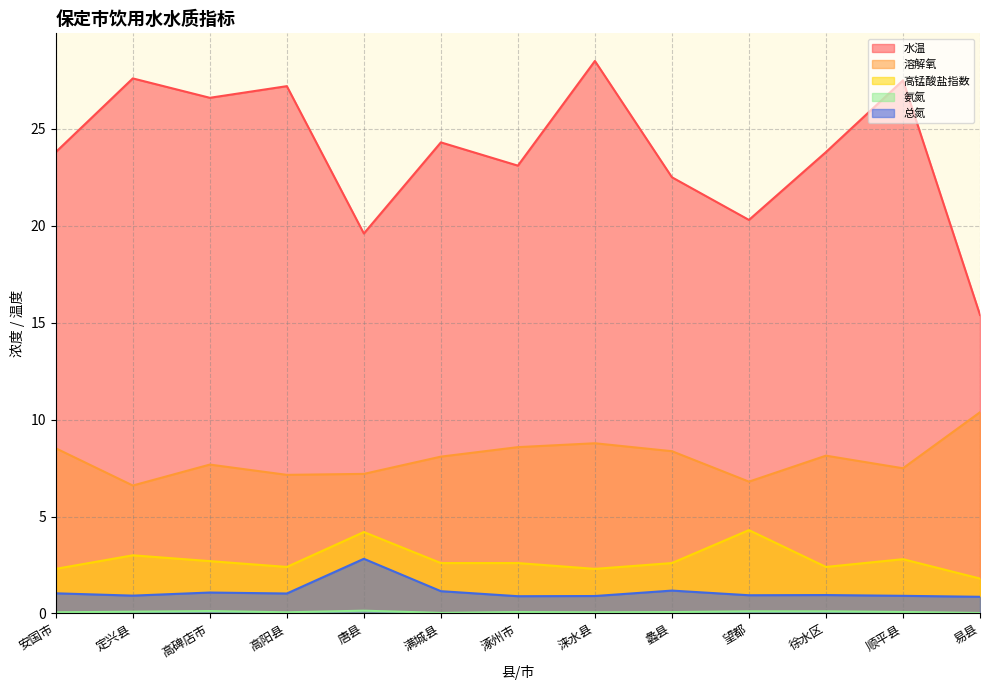

True or false: 高锰酸盐指数 has more than 2 interior local peaks.

True